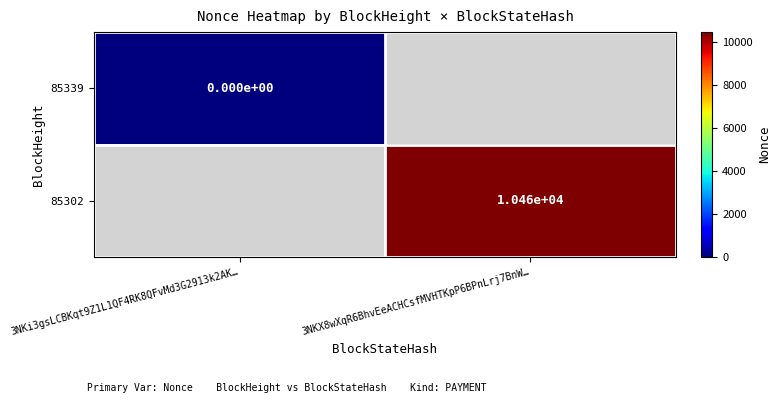

At how many categories does at least one series exceed 1329?

1